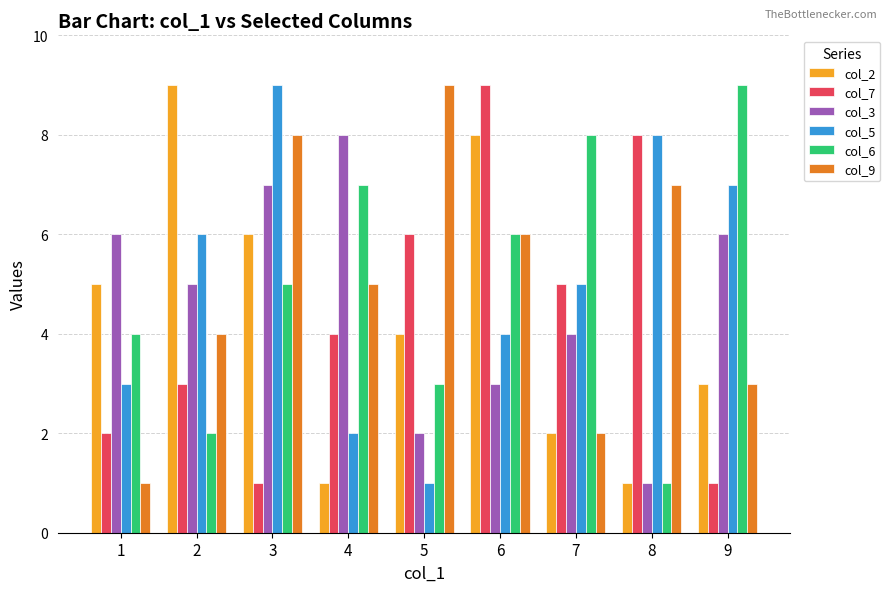

Where is col_6 nearest to the value 5?

3